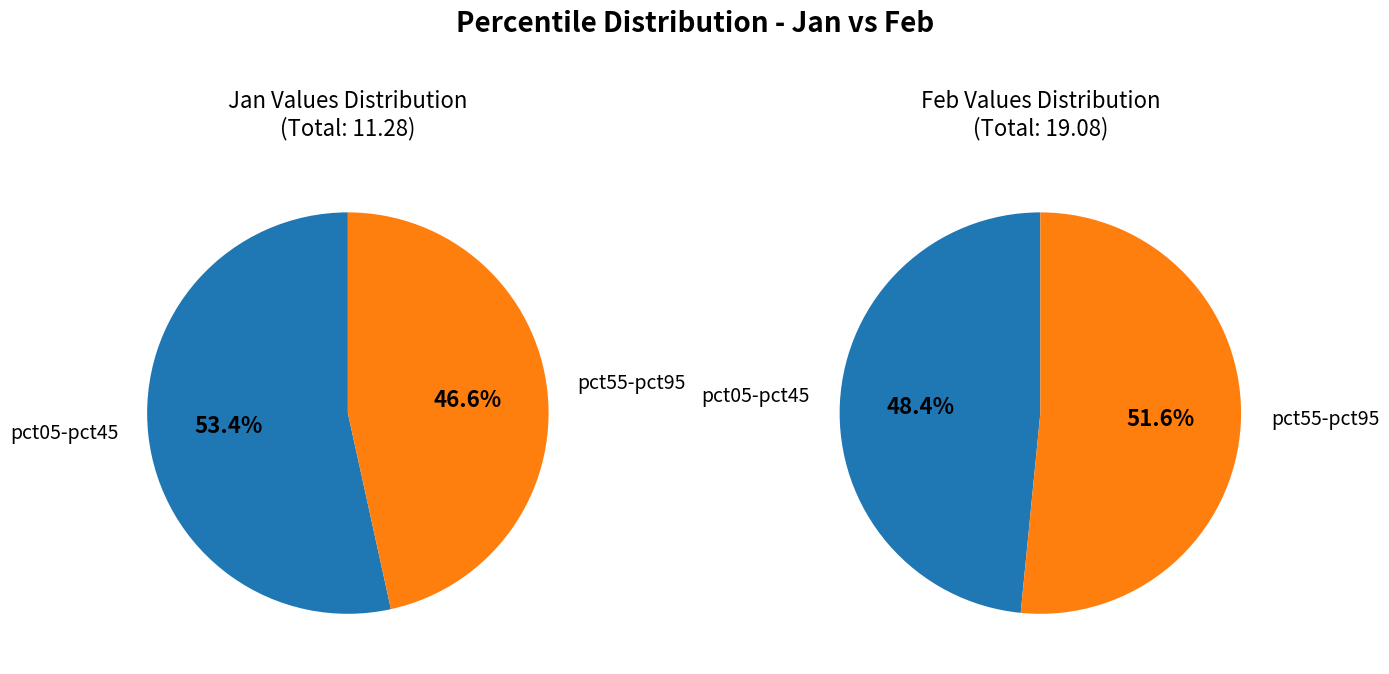

Is it true that 6 is 4% of the pie?

False